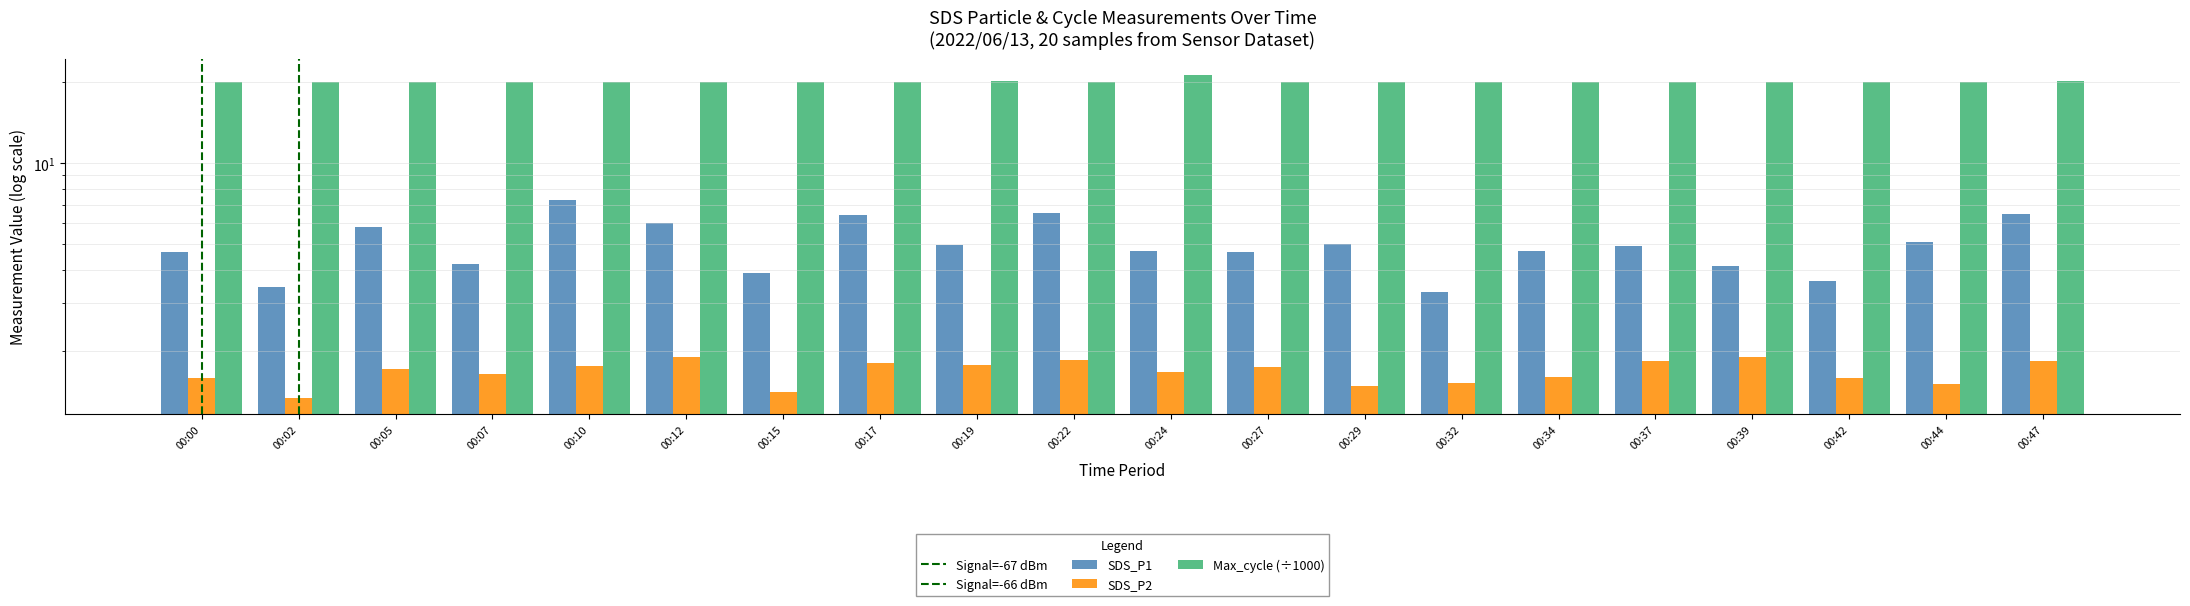

What is the average value of the SDS_P1 series?

5.0